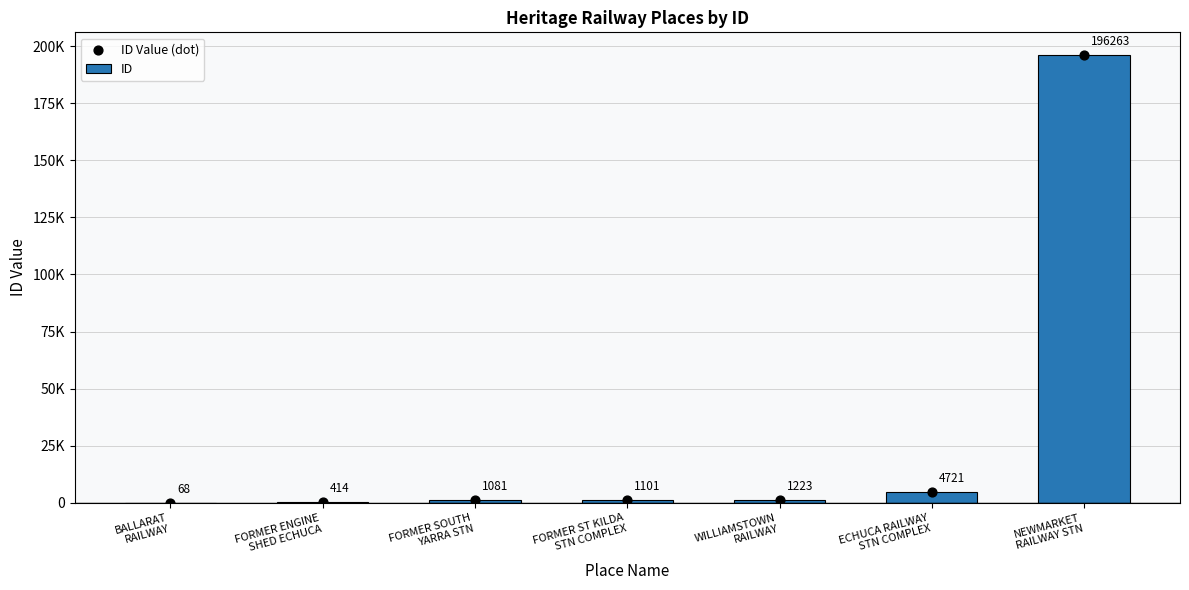

What is the total value across all series at FORMER ST KILDA
STN COMPLEX?

2202